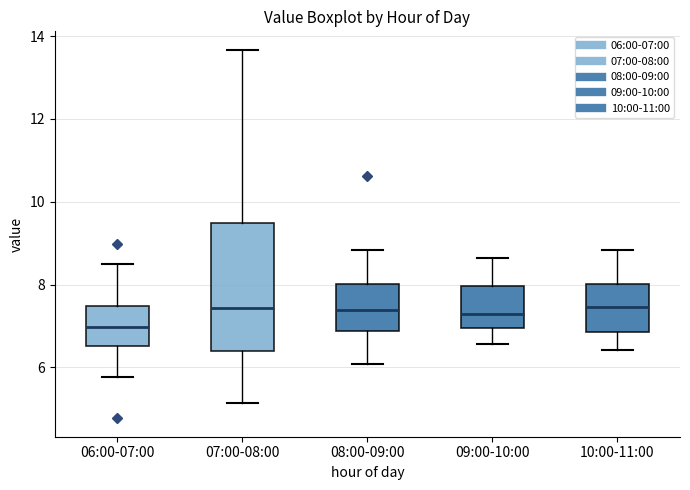

Which box has the lowest median line?

06:00-07:00